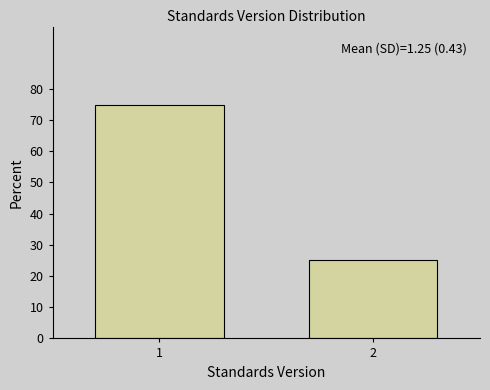

Reading left to right, extract all data points from this chart.

74.8	25.2